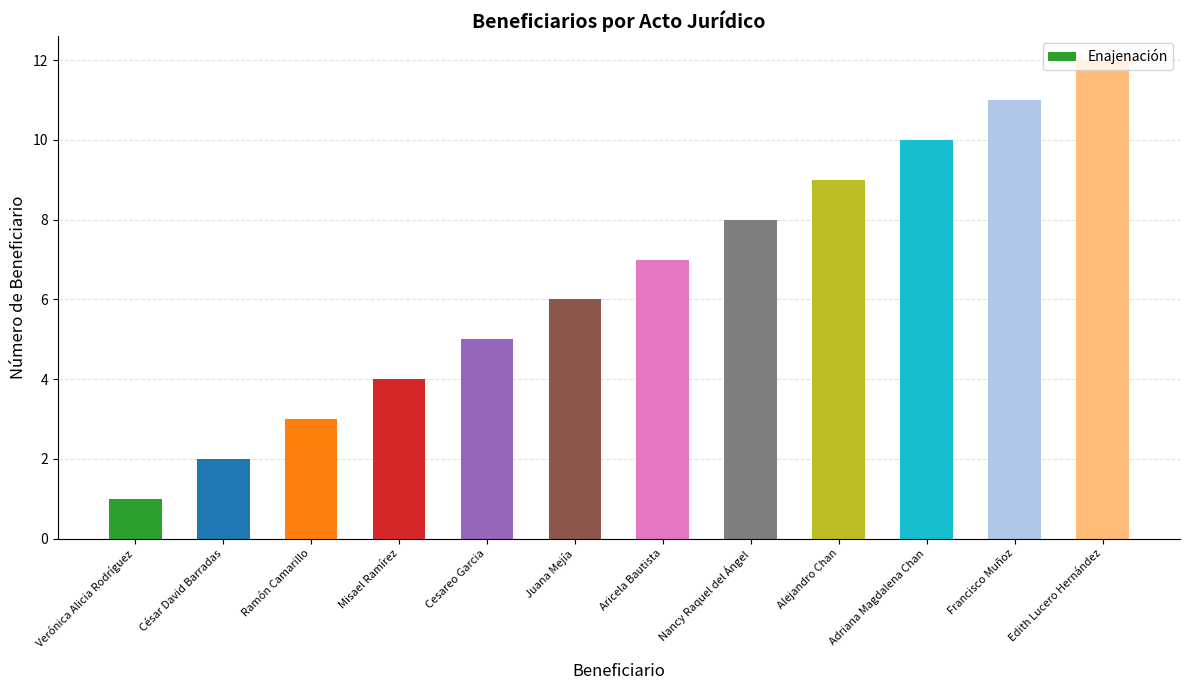

The chart shows a value of 19 at Edith Lucero Hernández. True or false?

False